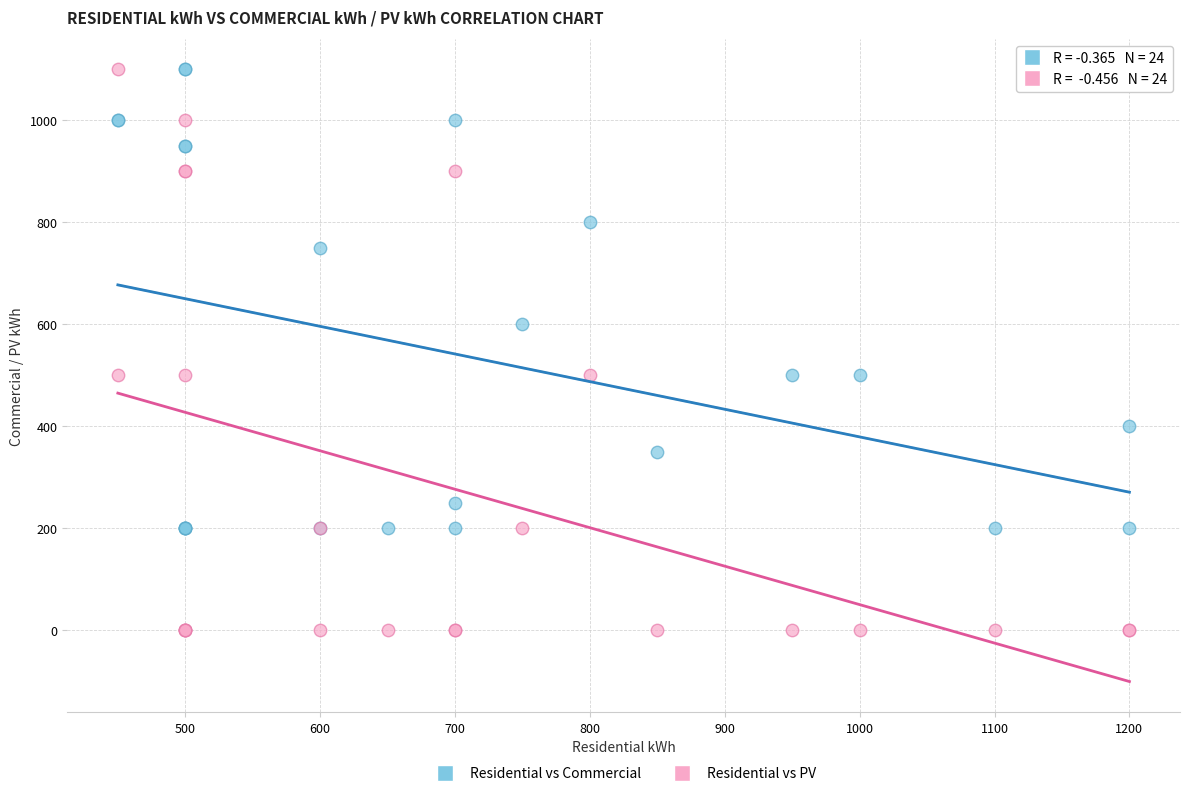

Which series reaches the minimum Y coordinate?

Residential vs PV